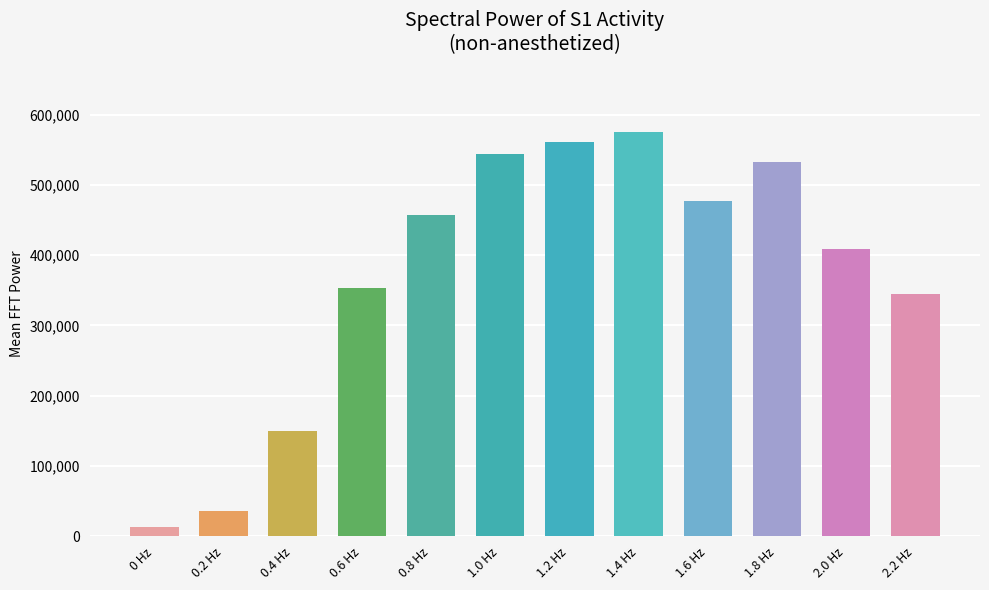

Between 0.6 Hz and 2.2 Hz, which is larger?

0.6 Hz